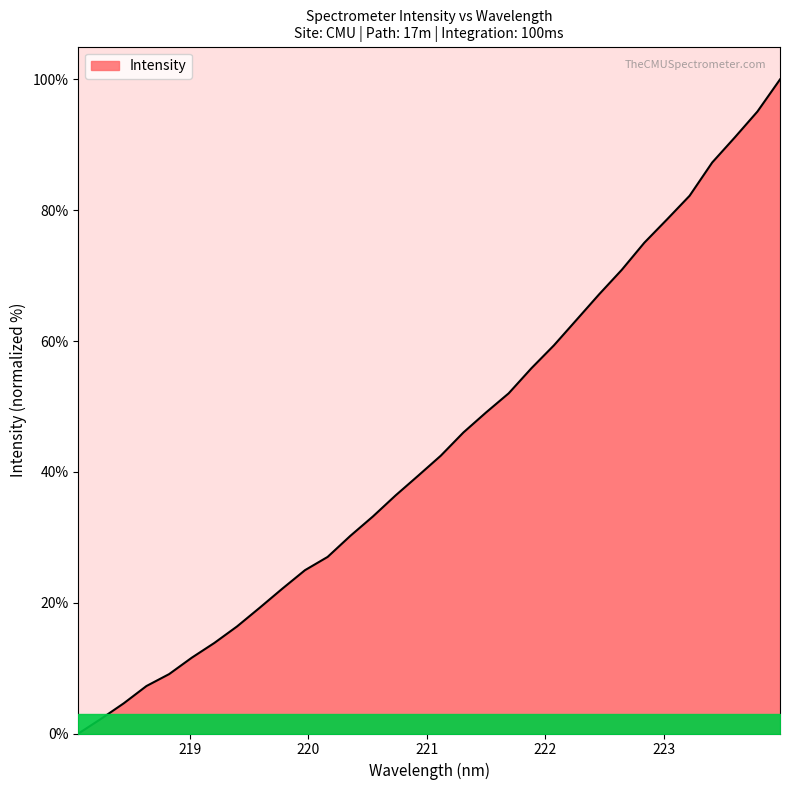

What is the greatest value displayed?

100.0